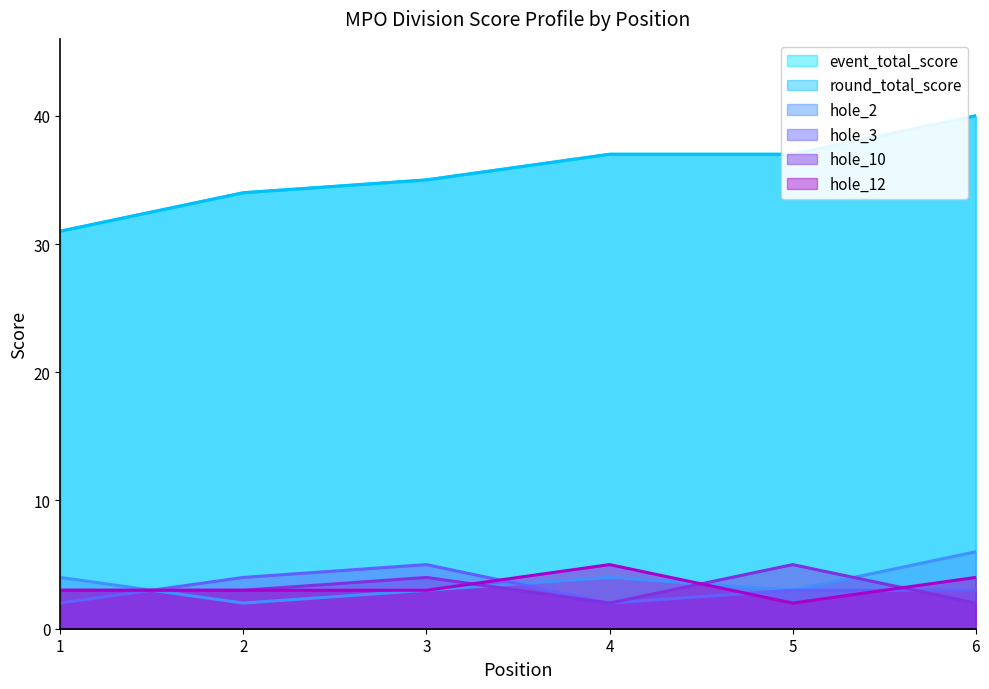

True or false: hole_12 has a value of 5 at 4.

True